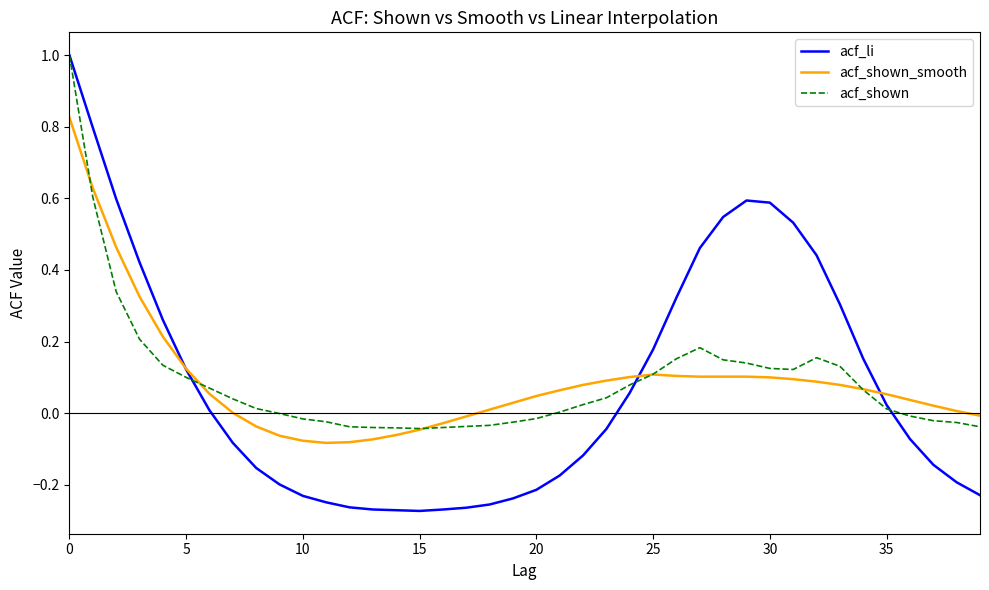

What is the difference between the maximum and minimum values in the acf_li series?

1.3